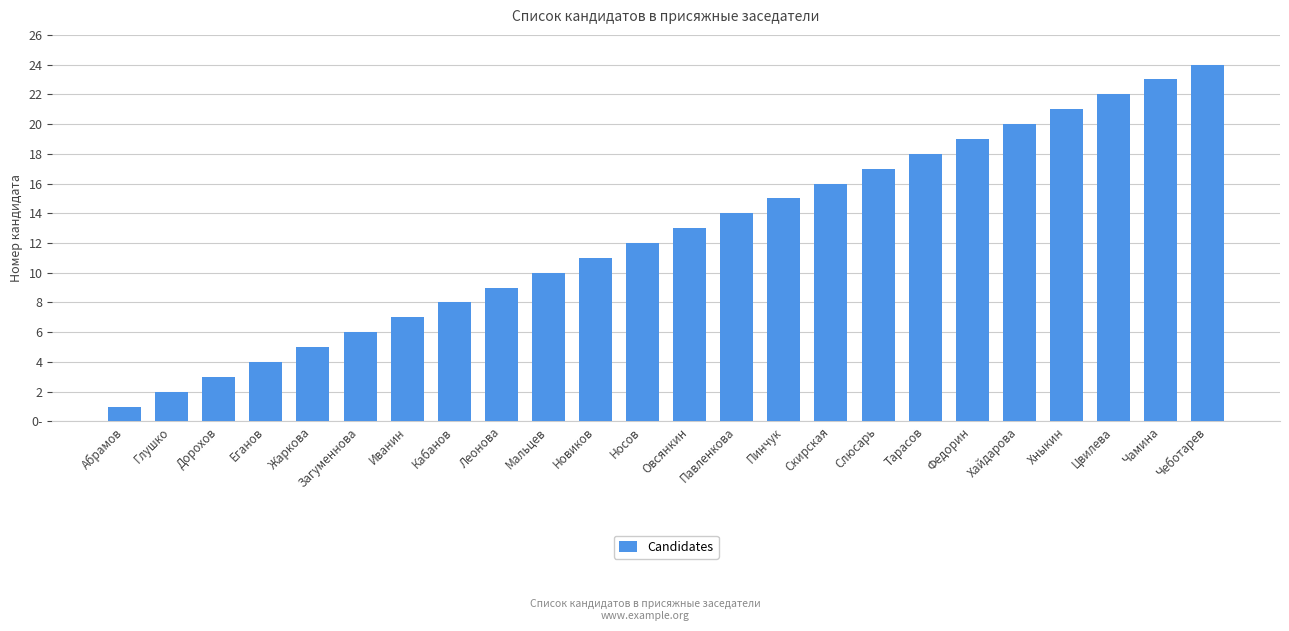

What is the difference between the maximum and minimum values?

23